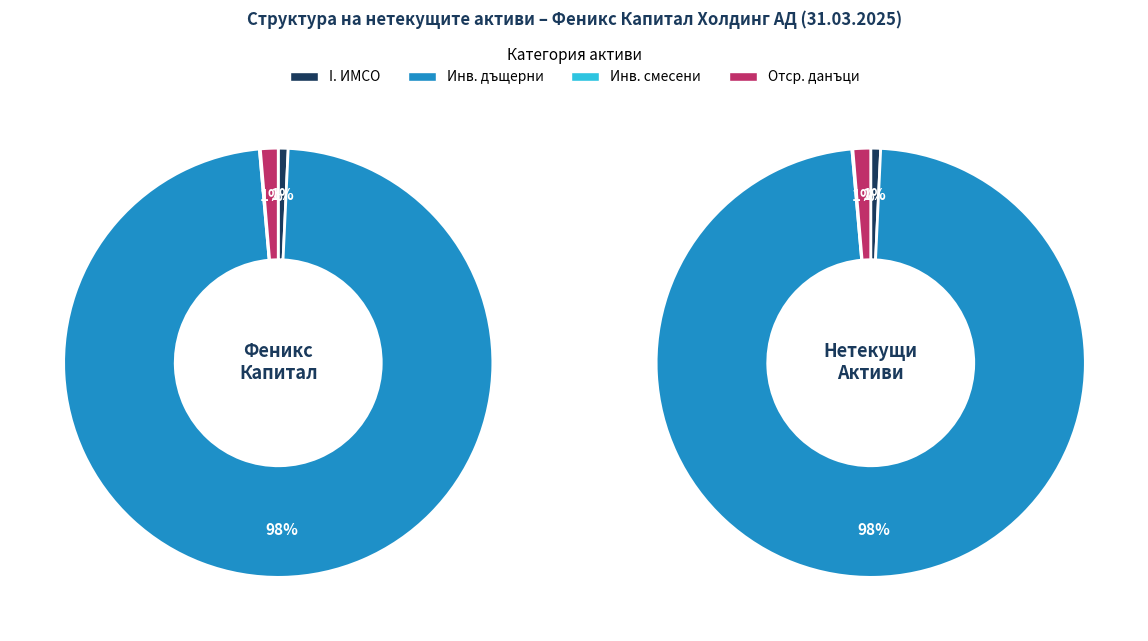

What is the smallest slice in the pie chart?

Инвестиции в смесени предприятия